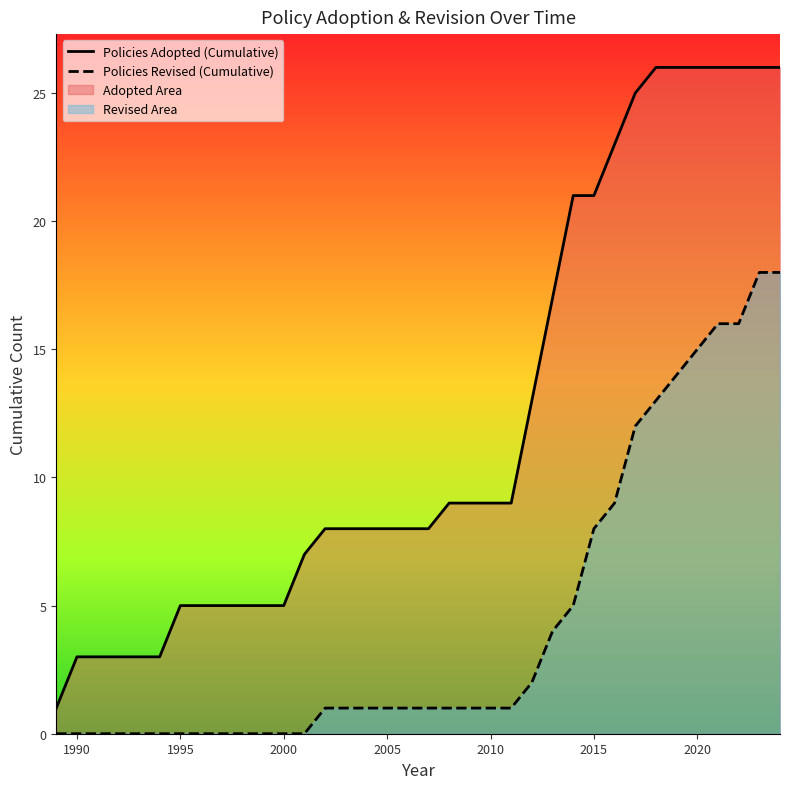

What value does the Policies Adopted (Cumulative) series have at 1990, to the nearest 5?

5